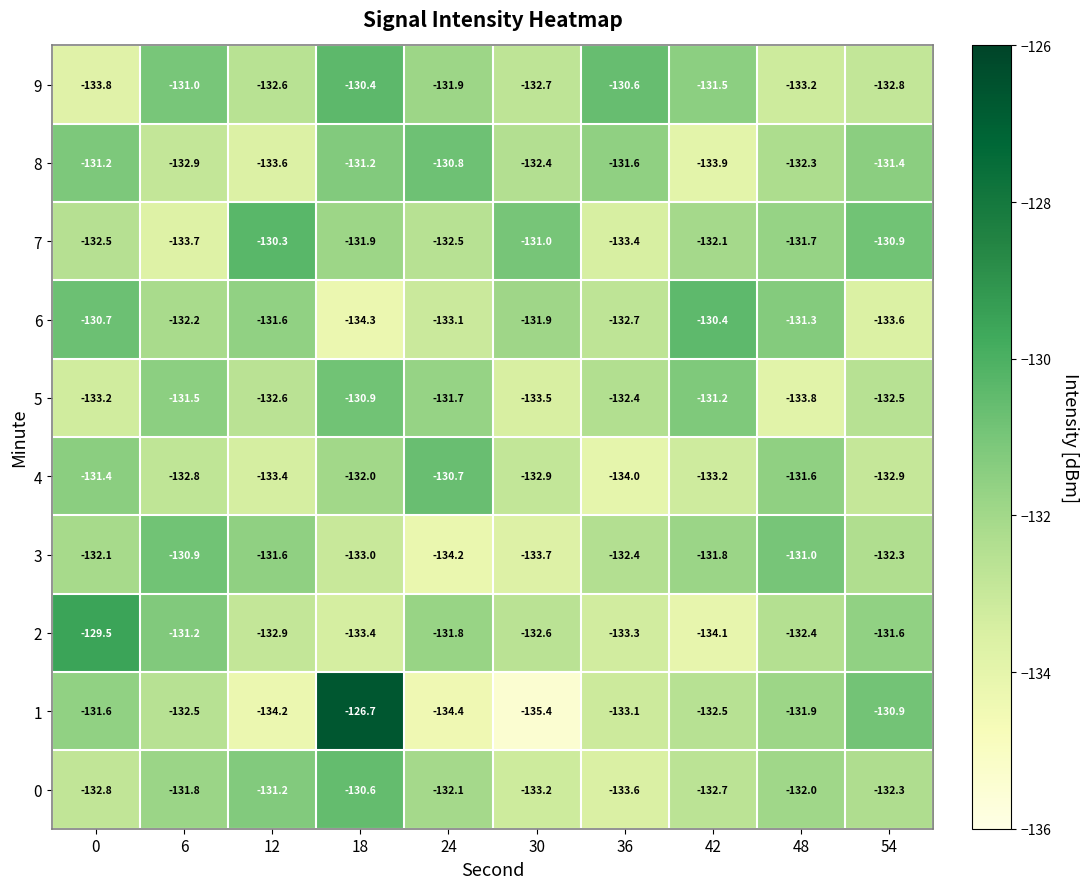

True or false: 7 has a value of -133.4 at 36.

True